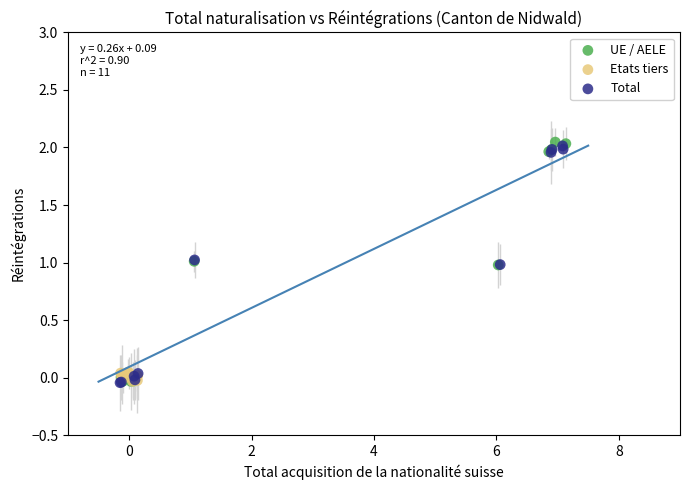

What are all the series names shown in the legend?

UE / AELE, Etats tiers, Total